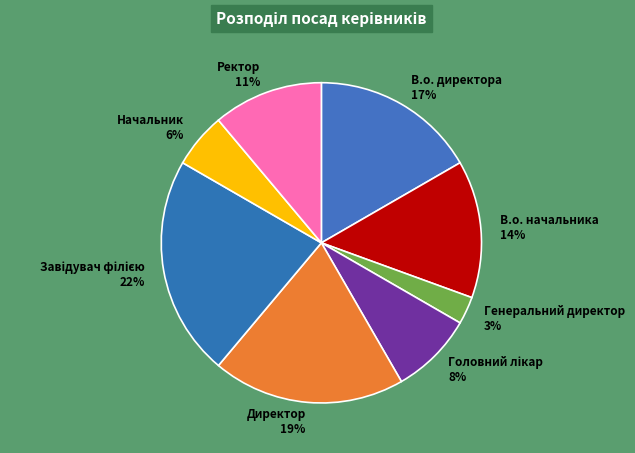

To the nearest percent, what is the difference between the В.о. начальника 14% and Генеральний директор 3% slice percentages?

11%